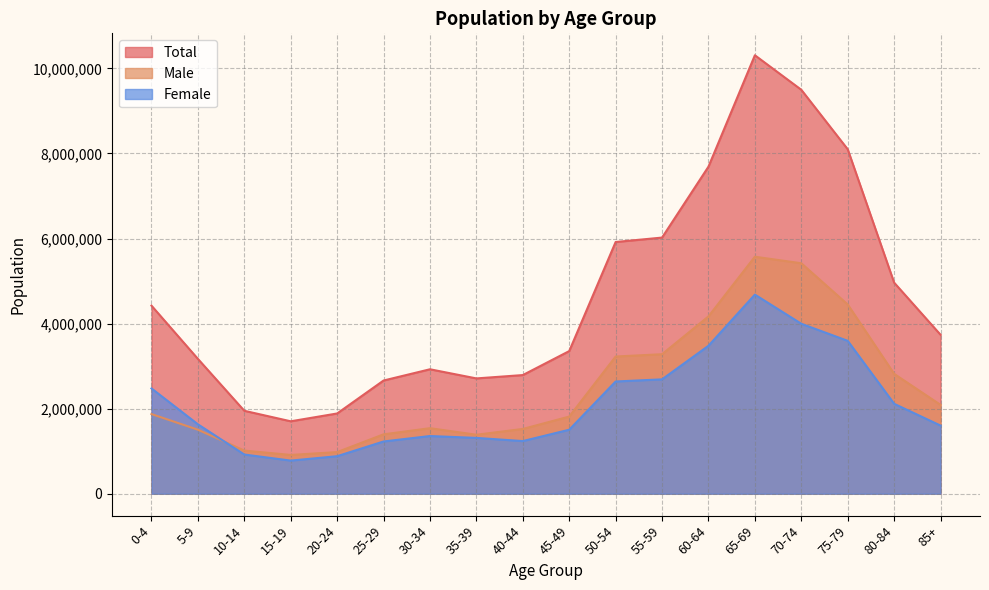

What is the difference between the maximum and minimum values in the Total series?

8607231